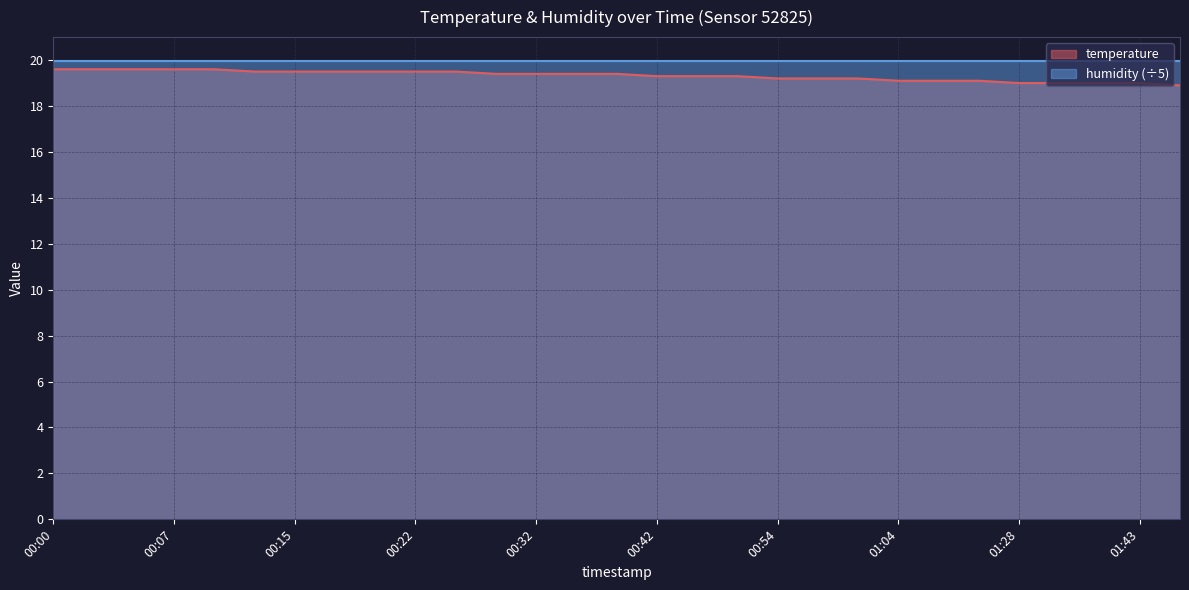

What is the difference between the maximum and minimum values?

0.7